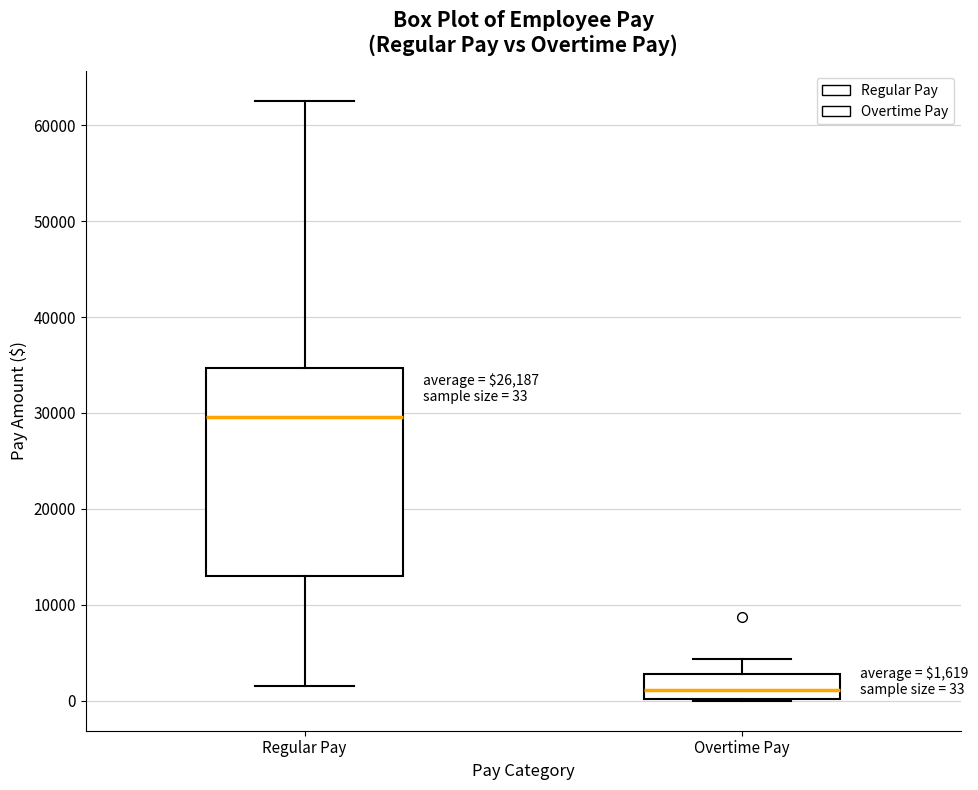

Which box's median line is the lowest?

Overtime Pay